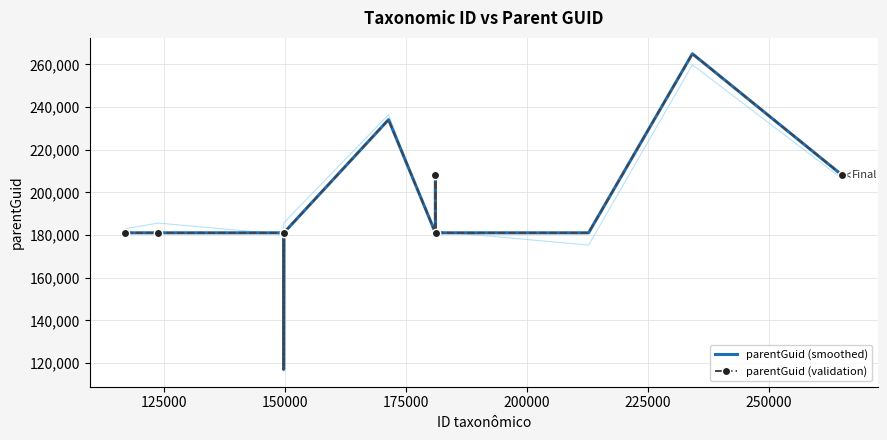

True or false: parentGuid (smoothed) and parentGuid (validation) cross at least once.

False